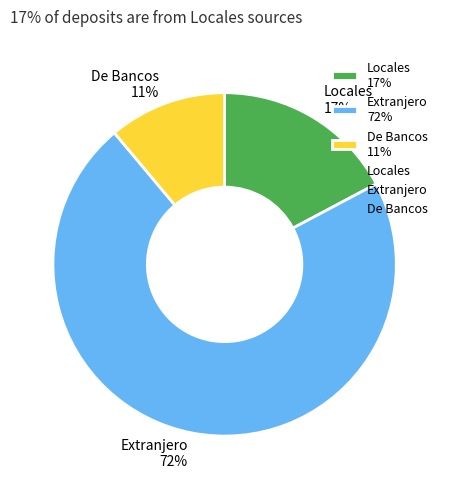

Between De Bancos 11% and Extranjero 72%, which is larger?

Extranjero 72%